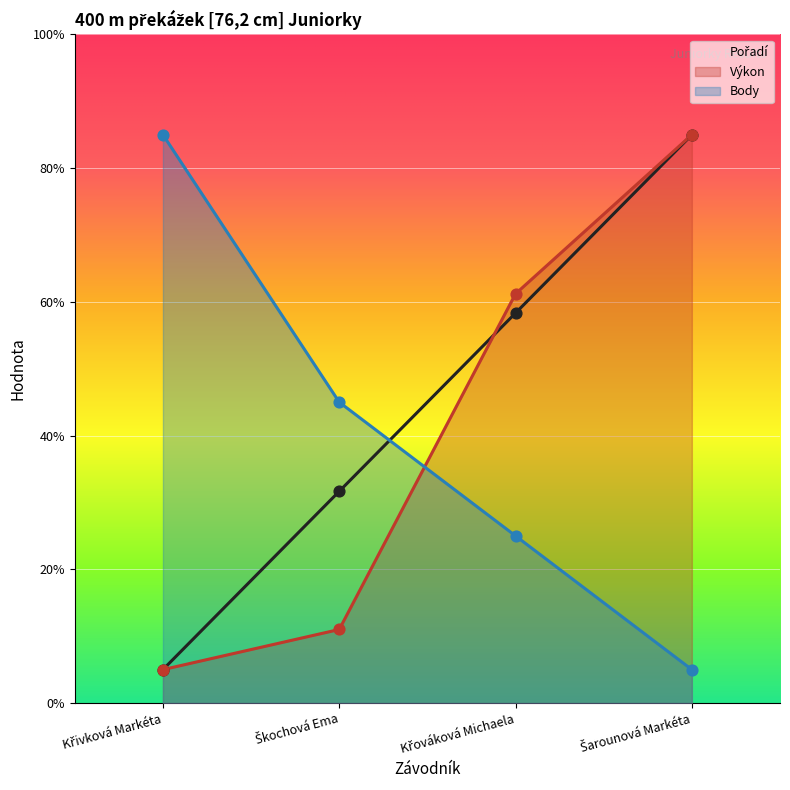

What are all the series names shown in the legend?

Pořadí, Výkon, Body